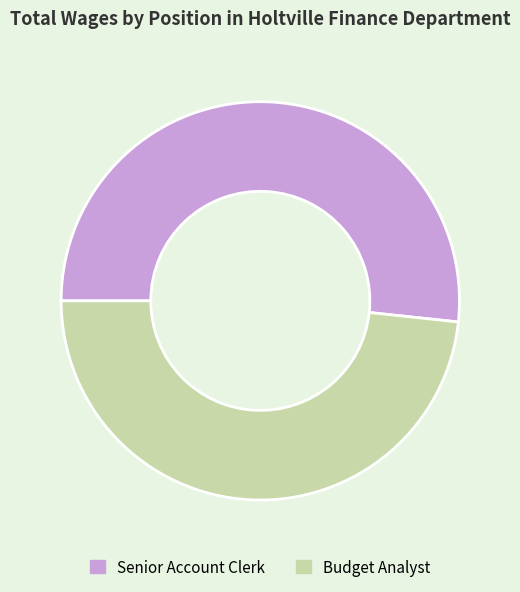

The Senior Account Clerk slice represents 52% of the pie. True or false?

True